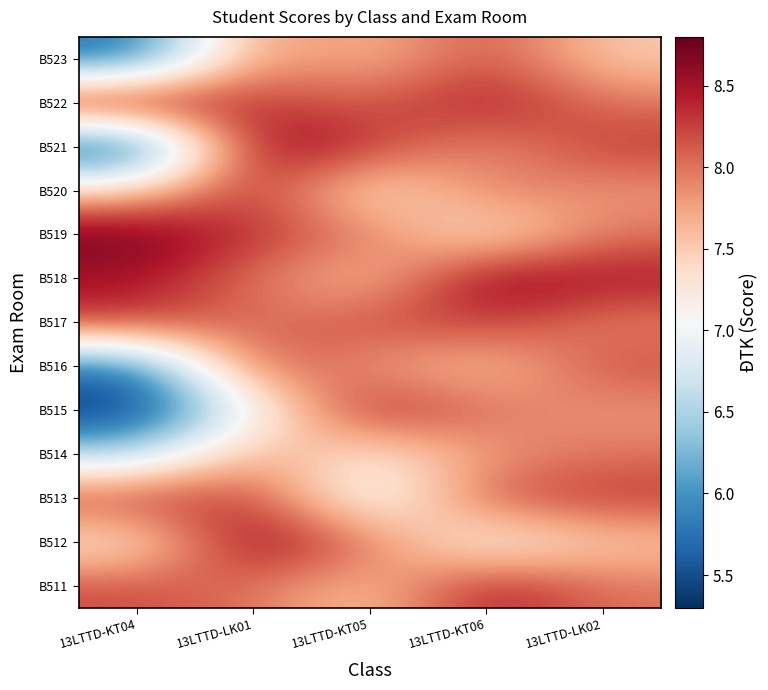

Reading left to right, what are all the values shown in this chart?

B511: 13LTTD-KT04=8.2	13LTTD-LK01=8.0	13LTTD-KT05=7.5	13LTTD-KT06=8.5	13LTTD-LK02=8.0
B512: 13LTTD-KT04=7.2	13LTTD-LK01=8.7	13LTTD-KT05=8.0	13LTTD-KT06=7.0	13LTTD-LK02=7.5
B513: 13LTTD-KT04=8.3	13LTTD-LK01=8.3	13LTTD-KT05=6.8	13LTTD-KT06=8.2	13LTTD-LK02=8.3
B514: 13LTTD-KT04=6.5	13LTTD-LK01=7.8	13LTTD-KT05=7.2	13LTTD-KT06=7.8	13LTTD-LK02=8.0
B515: 13LTTD-KT04=5.3	13LTTD-LK01=7.0	13LTTD-KT05=8.5	13LTTD-KT06=8.0	13LTTD-LK02=7.8
B516: 13LTTD-KT04=5.7	13LTTD-LK01=8.2	13LTTD-KT05=7.8	13LTTD-KT06=7.5	13LTTD-LK02=8.2
B517: 13LTTD-KT04=8.3	13LTTD-LK01=8.0	13LTTD-KT05=8.2	13LTTD-KT06=8.3	13LTTD-LK02=7.9
B518: 13LTTD-KT04=8.5	13LTTD-LK01=8.0	13LTTD-KT05=7.5	13LTTD-KT06=8.7	13LTTD-LK02=8.5
B519: 13LTTD-KT04=8.8	13LTTD-LK01=8.3	13LTTD-KT05=8.0	13LTTD-KT06=7.2	13LTTD-LK02=8.0
B520: 13LTTD-KT04=7.5	13LTTD-LK01=8.4	13LTTD-KT05=7.2	13LTTD-KT06=8.0	13LTTD-LK02=7.8
B521: 13LTTD-KT04=5.3	13LTTD-LK01=8.7	13LTTD-KT05=8.3	13LTTD-KT06=7.8	13LTTD-LK02=8.3
B522: 13LTTD-KT04=8.7	13LTTD-LK01=8.3	13LTTD-KT05=8.1	13LTTD-KT06=8.5	13LTTD-LK02=8.0
B523: 13LTTD-KT04=5.7	13LTTD-LK01=7.9	13LTTD-KT05=7.6	13LTTD-KT06=8.2	13LTTD-LK02=7.5